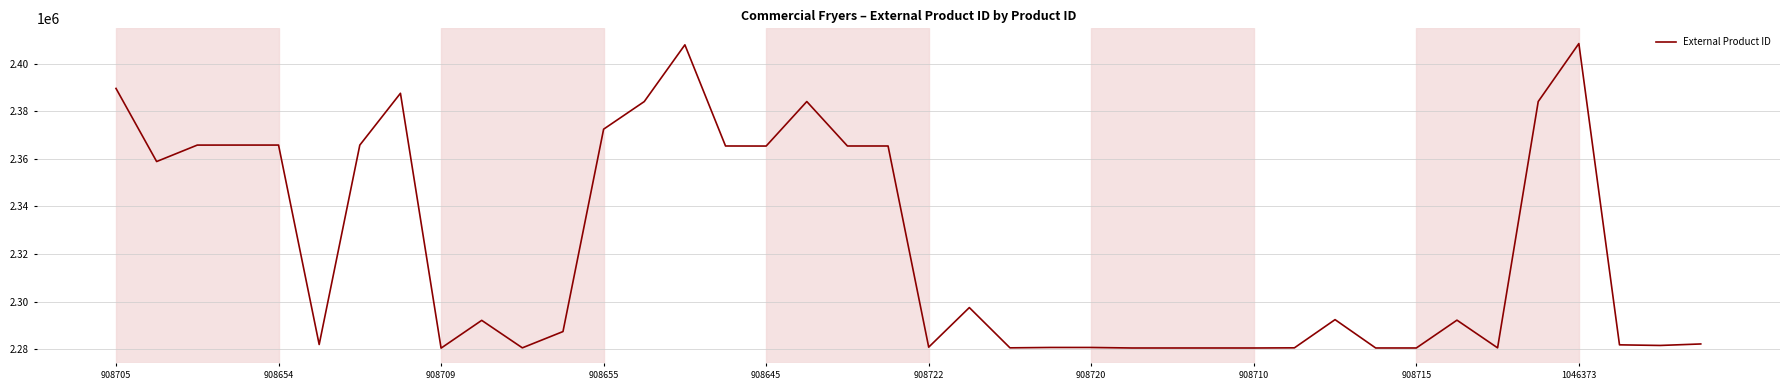

What is the smallest value displayed?

2280413